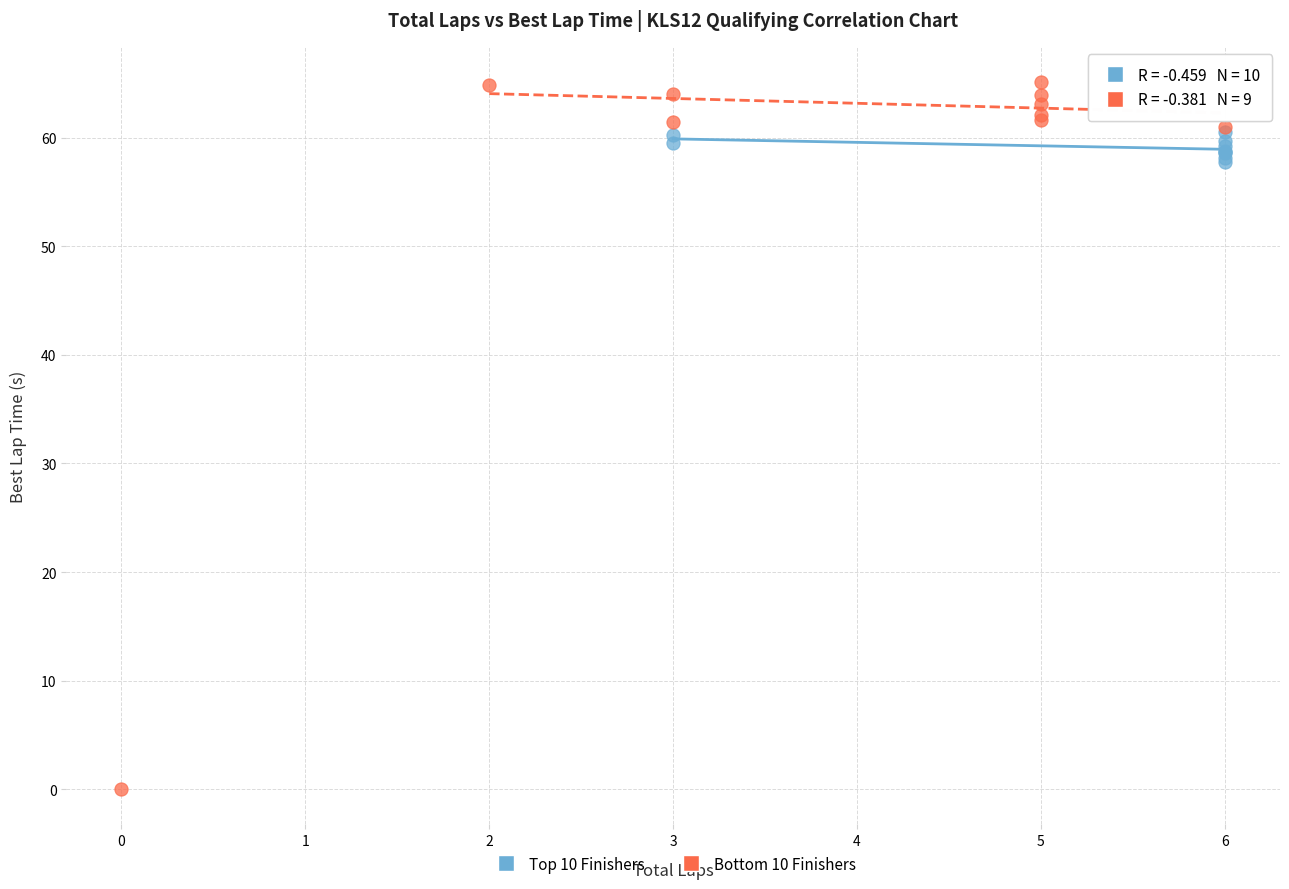

Which series contains the lowest Y value?

Bottom 10 Finishers